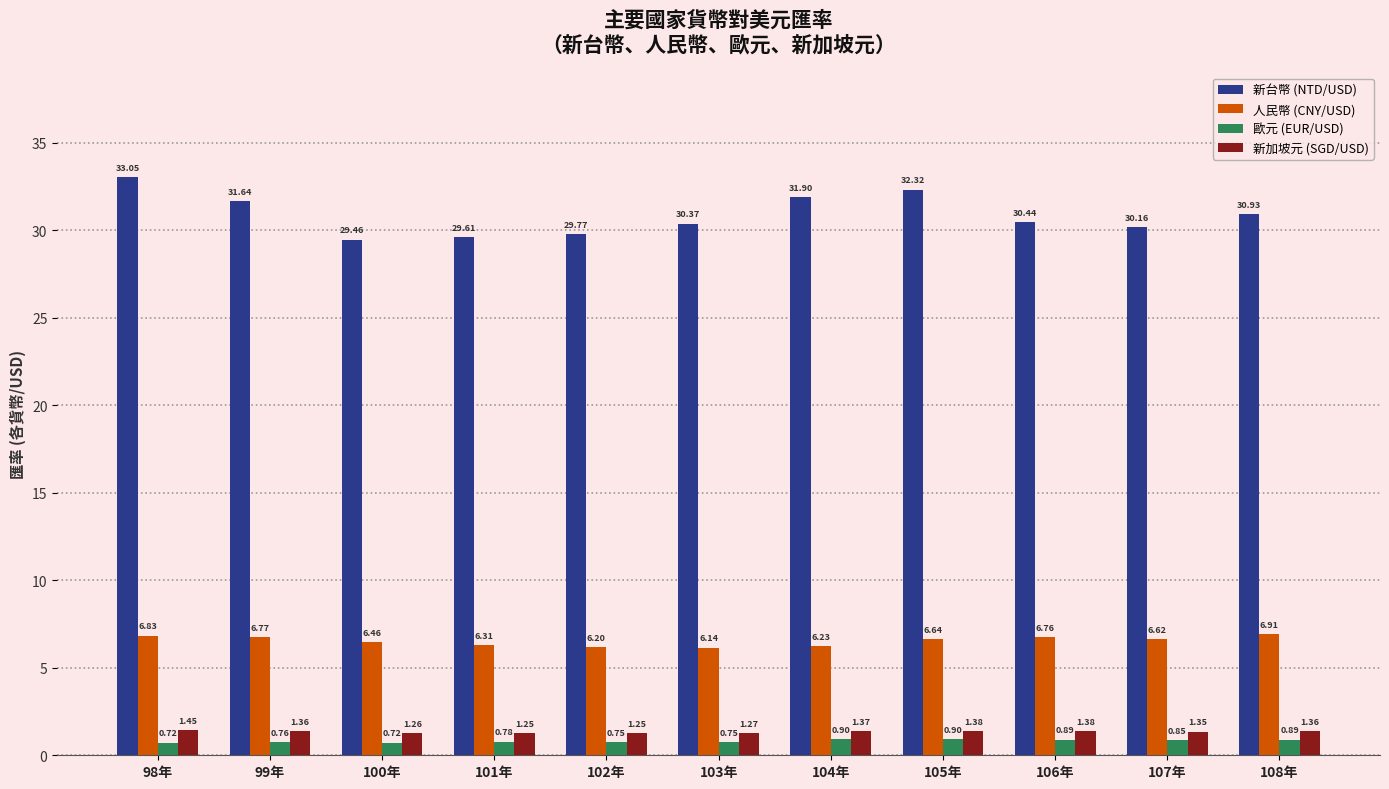

Which series has the largest range (max minus min)?

新台幣 (NTD/USD)